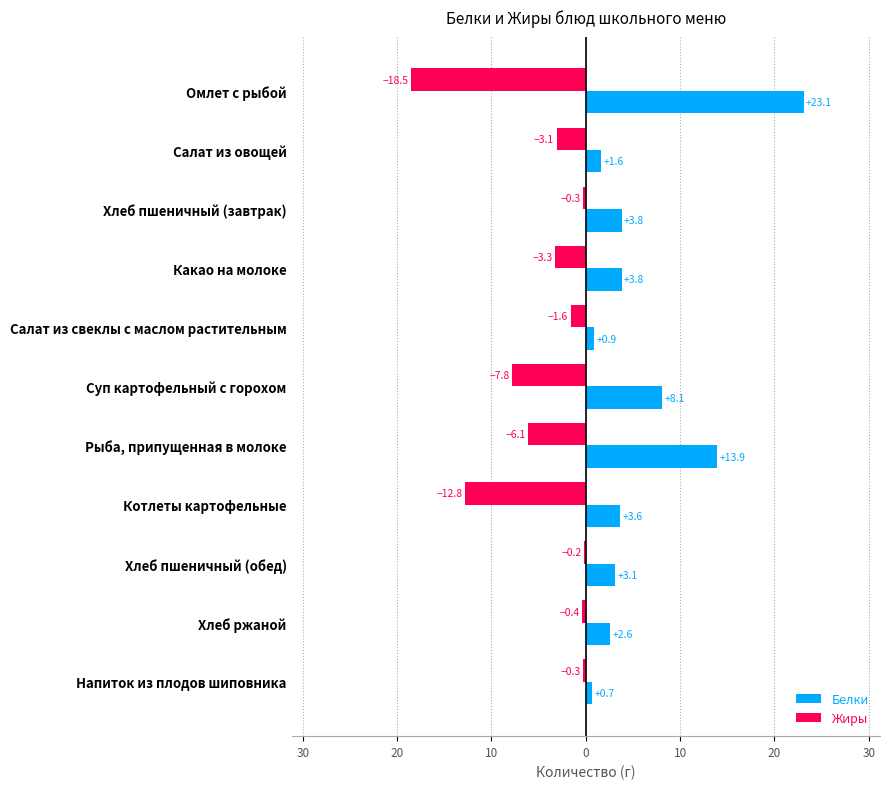

What are all the series names shown in the legend?

Белки, Жиры